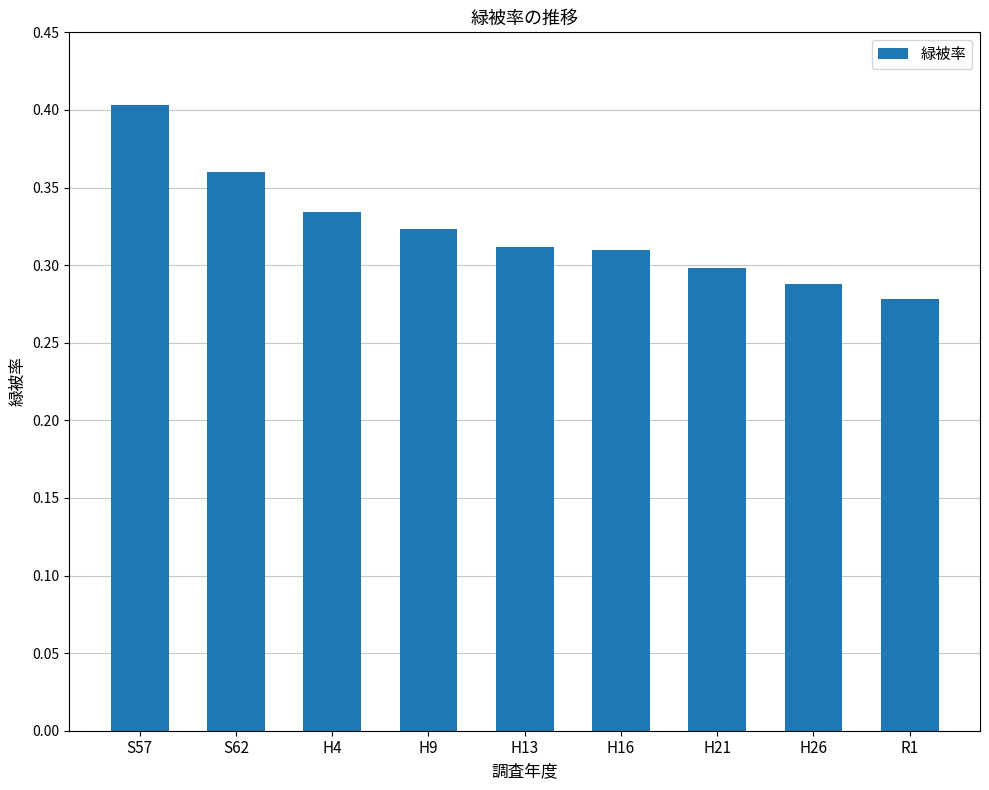

What is the label of the 2nd bar from the right?

H26